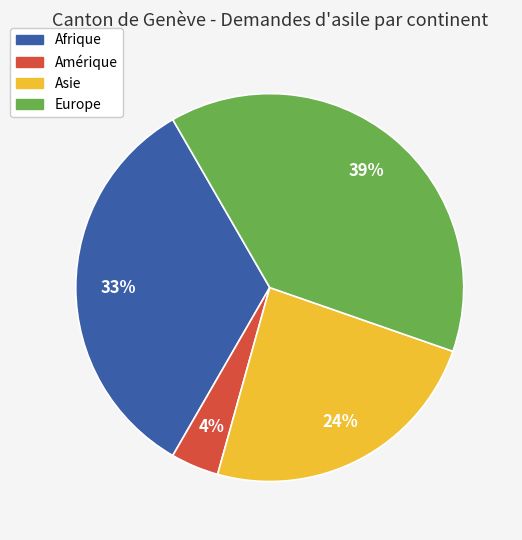

What percentage is the Afrique slice, to the nearest percent?

33%